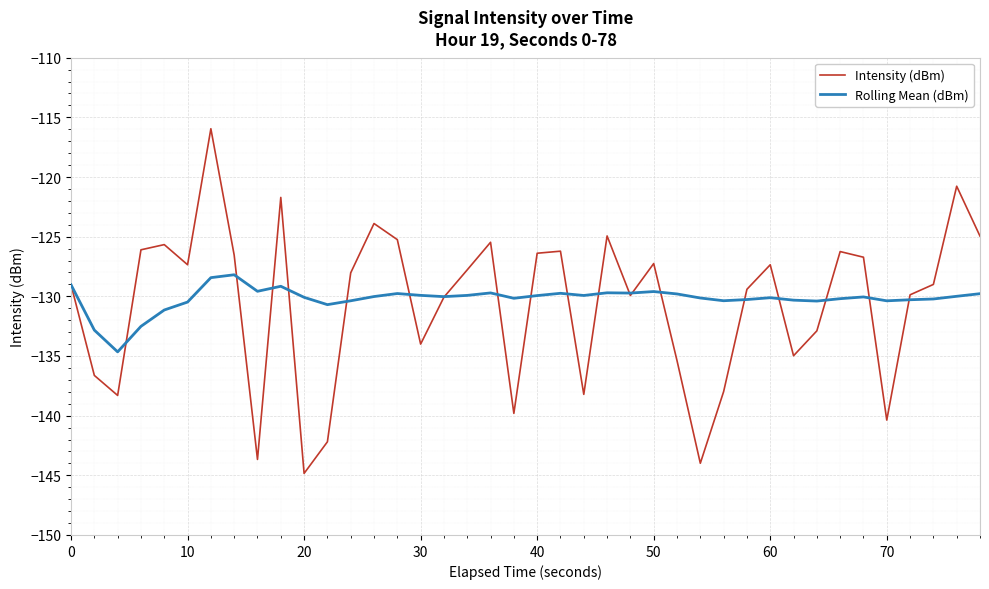

List the series in order of their peak value, highest first.

Intensity (dBm), Rolling Mean (dBm)